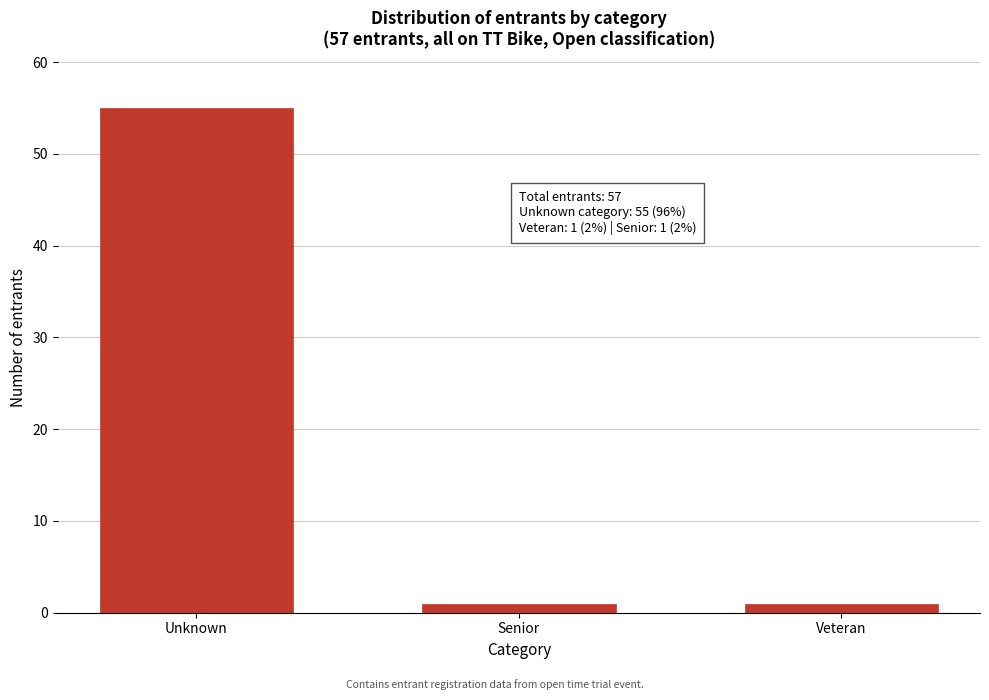

Reading left to right, list all the values displayed in this chart.

55	1	1